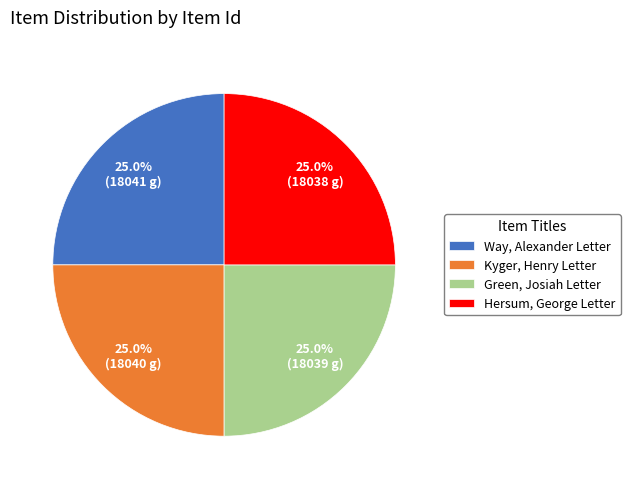

What is the ratio of the value at Hersum, George Letter to the value at Green, Josiah Letter?

1.0